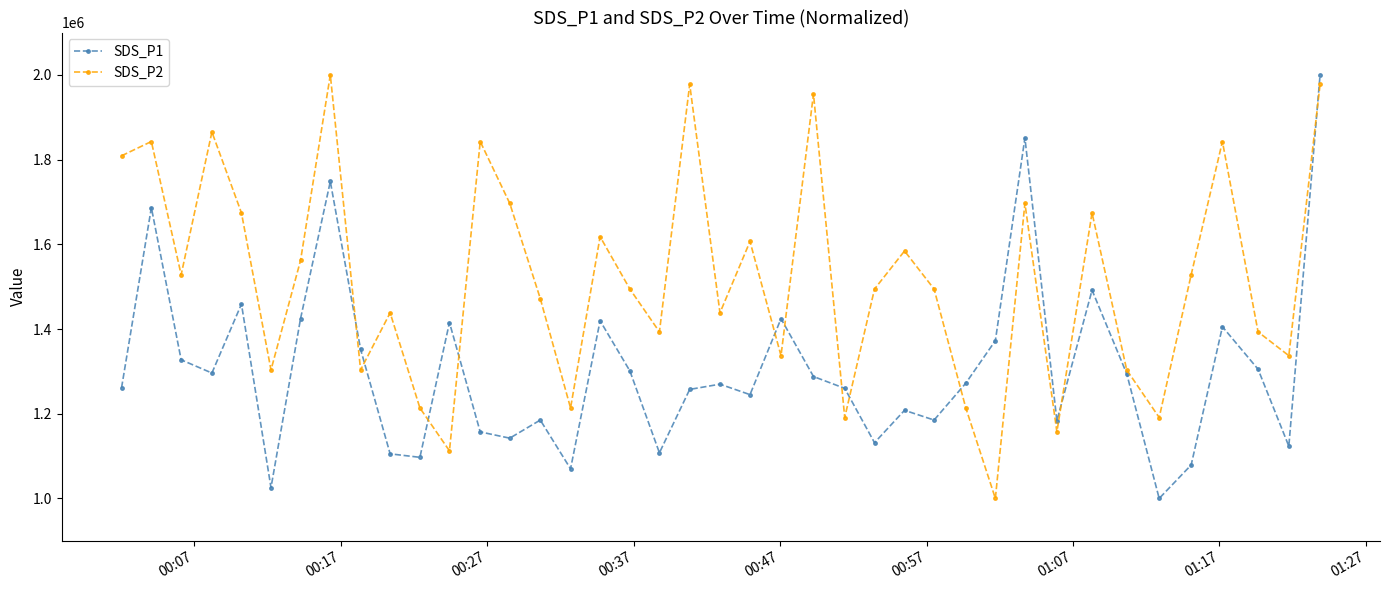

How many interior local peaks does the SDS_P1 series have?

12